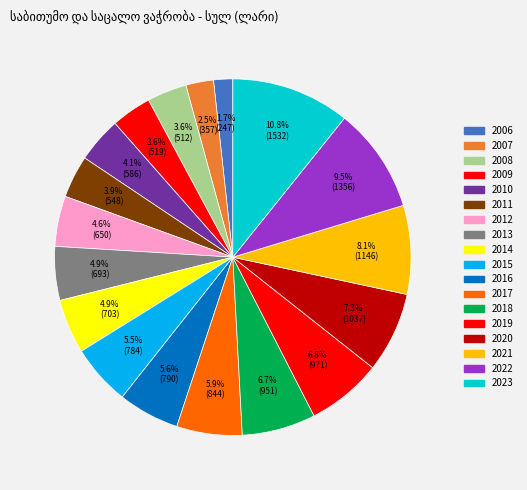

The 2008 slice represents 4% of the pie. True or false?

True